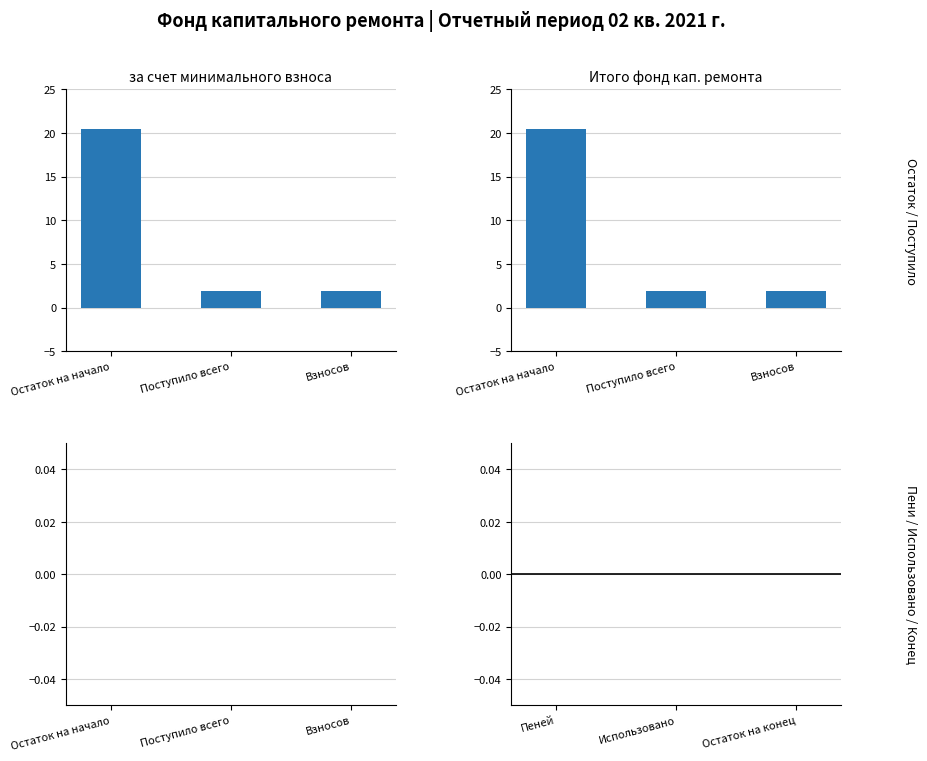

Are the bars grouped side by side (vs. stacked)?

Yes